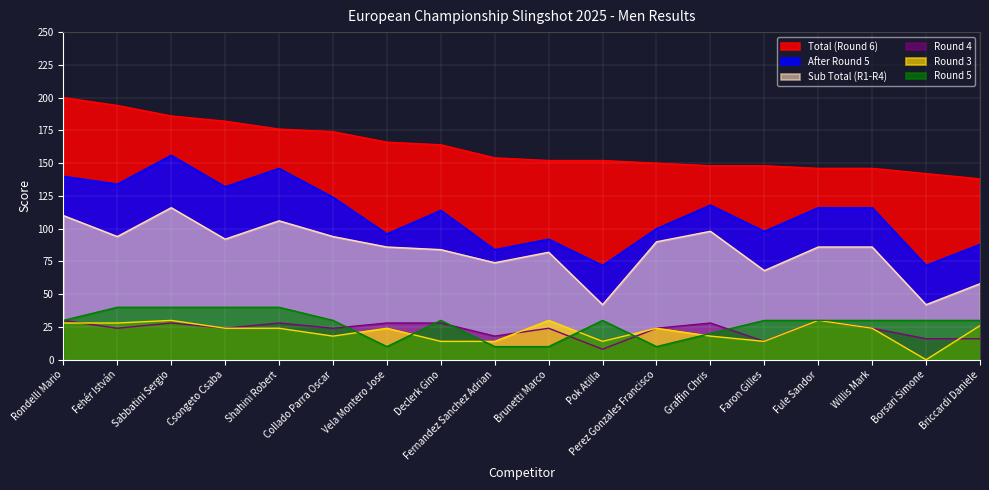

True or false: Sub Total (R1-R4) and Round 4 intersect in this chart.

False